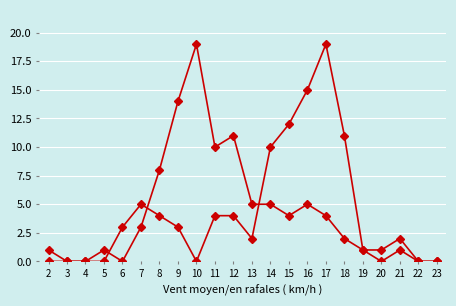

Count the number of categories in the chart.

22